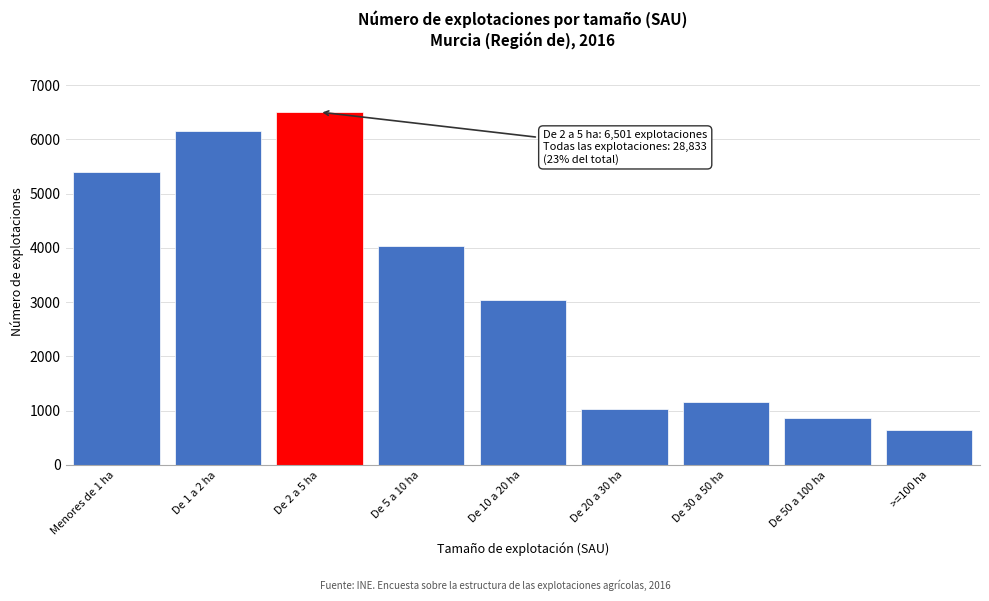

Reading right to left, transcribe all the data shown in this chart.

>=100 ha=645	De 50 a 100 ha=874	De 30 a 50 ha=1151	De 20 a 30 ha=1031	De 10 a 20 ha=3048	De 5 a 10 ha=4025	De 2 a 5 ha=6501	De 1 a 2 ha=6153	Menores de 1 ha=5406